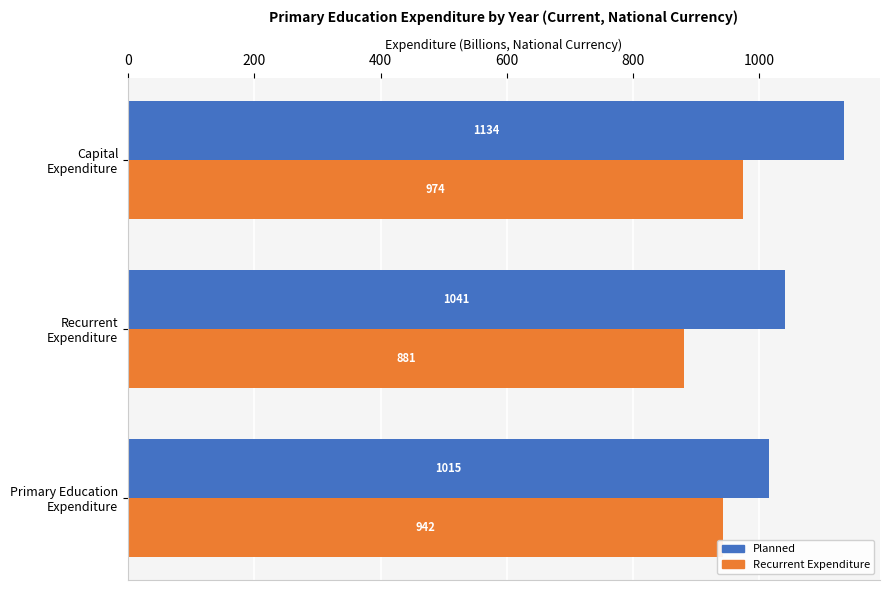

What is the minimum value shown in the chart?

880.9